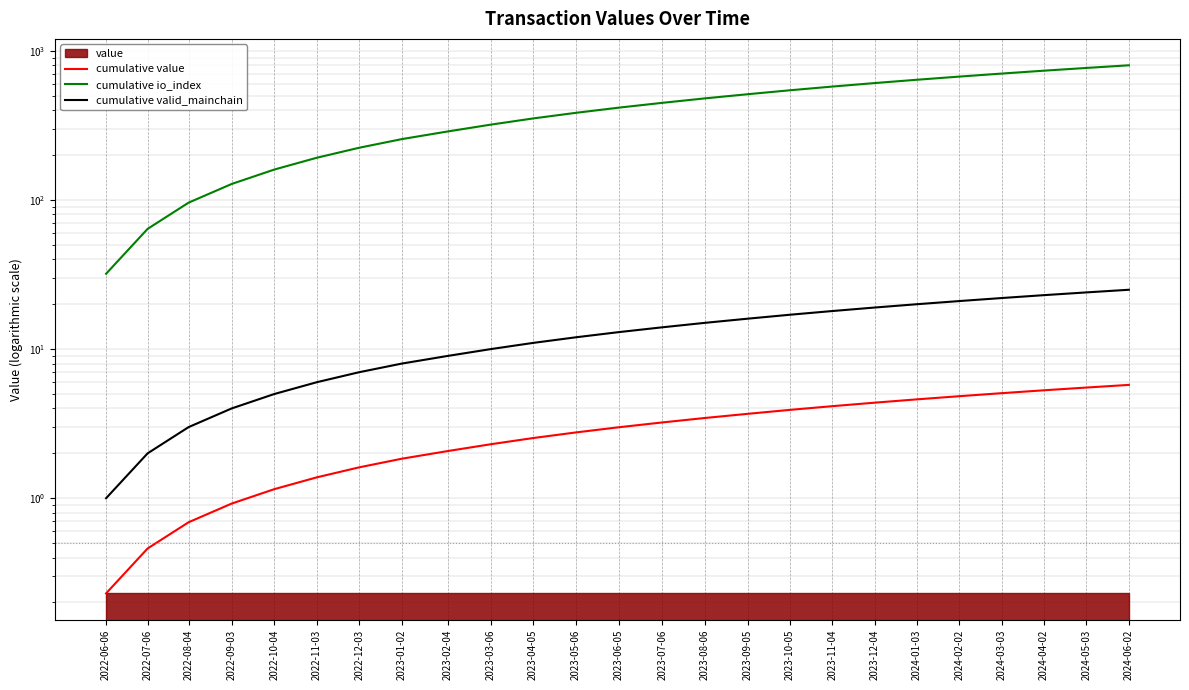

What is the sum of all cumulative valid_mainchain values?

325.0